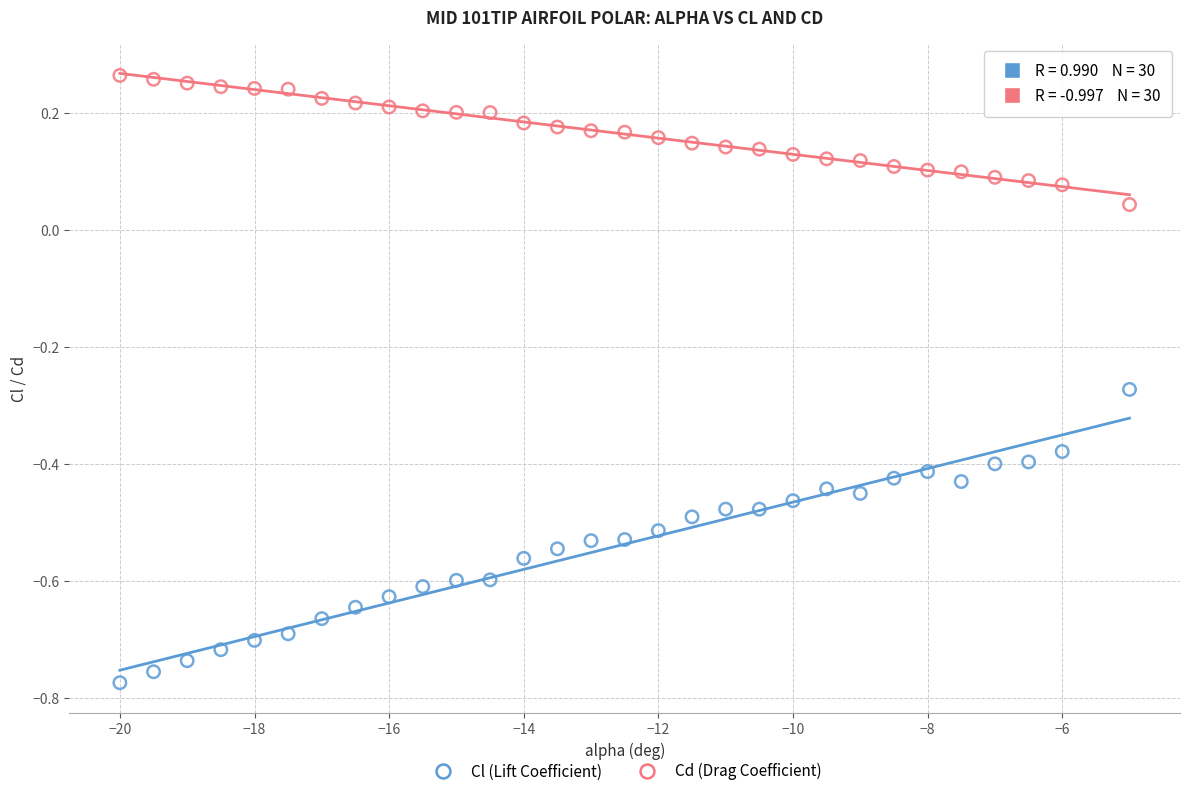

Which series contains the highest Y value?

Cd (Drag Coefficient)